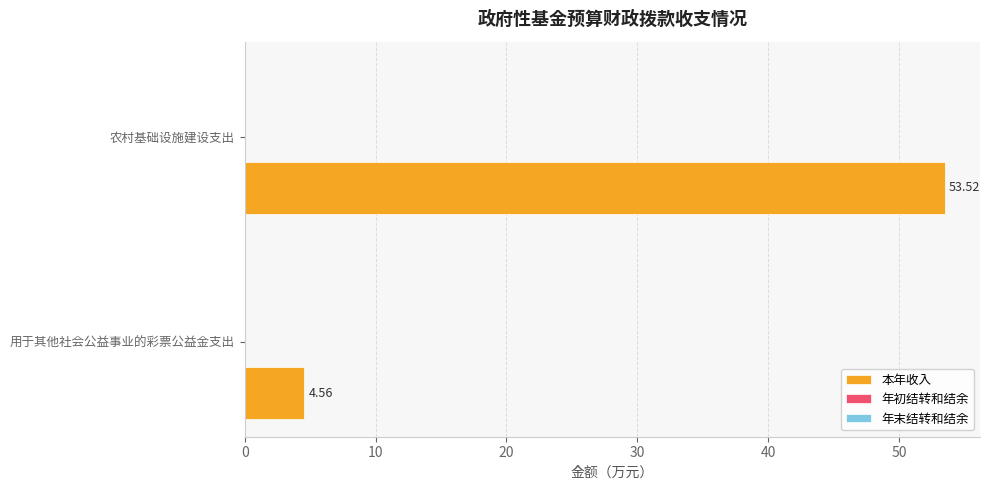

Which label corresponds to the smallest value in the chart?

用于其他社会公益事业的彩票公益金支出